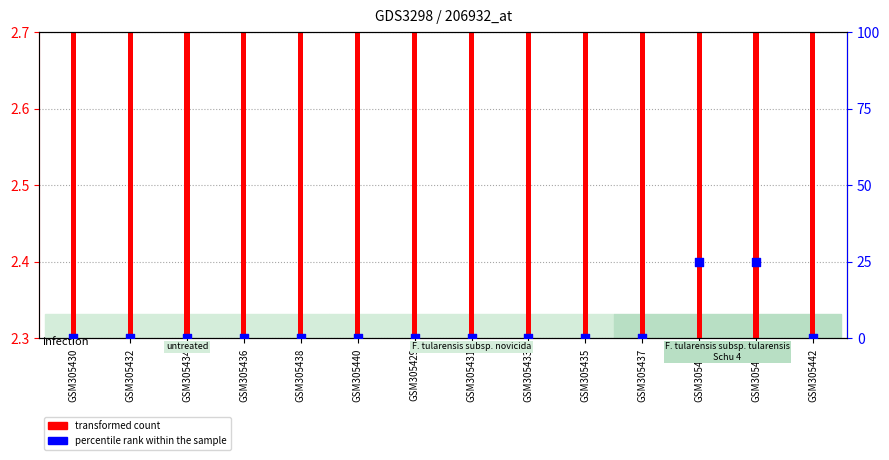

Between GSM305431 and GSM305440, which is larger?

GSM305431